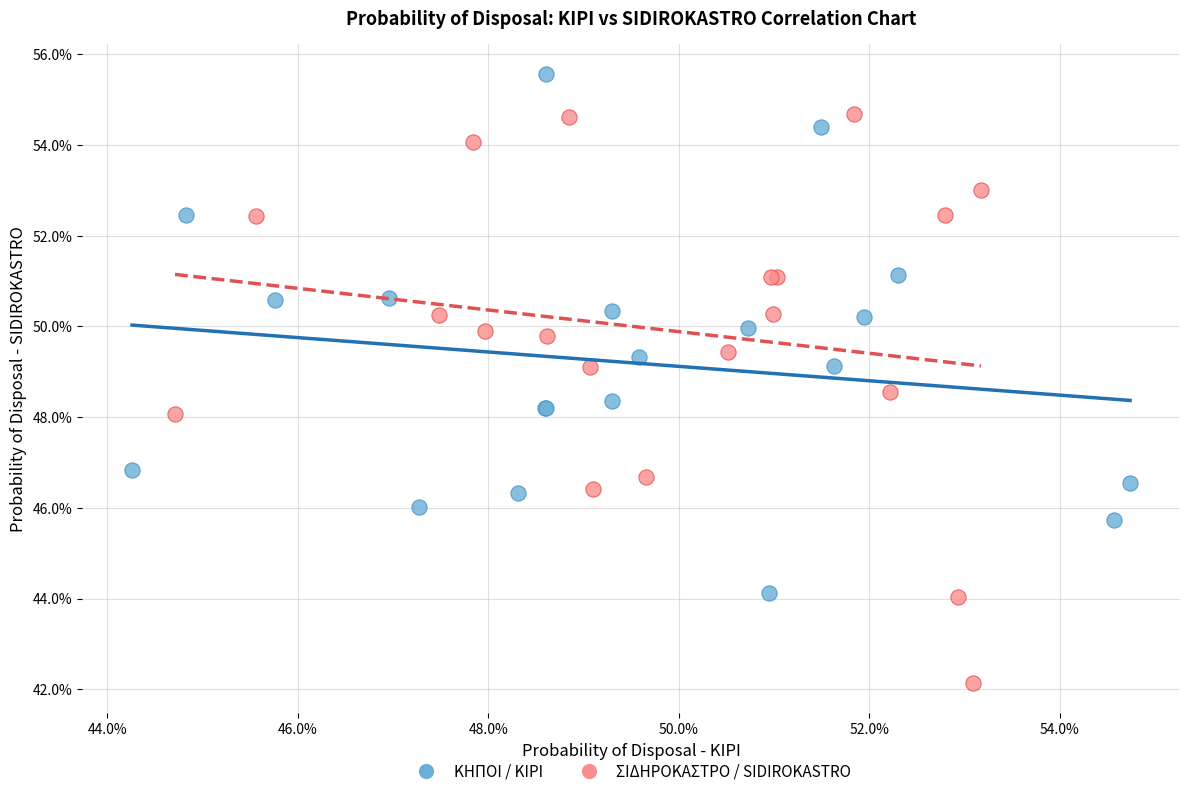

Which series has the largest Y range (max minus min)?

ΣΙΔΗΡΟΚΑΣΤΡΟ / SIDIROKASTRO